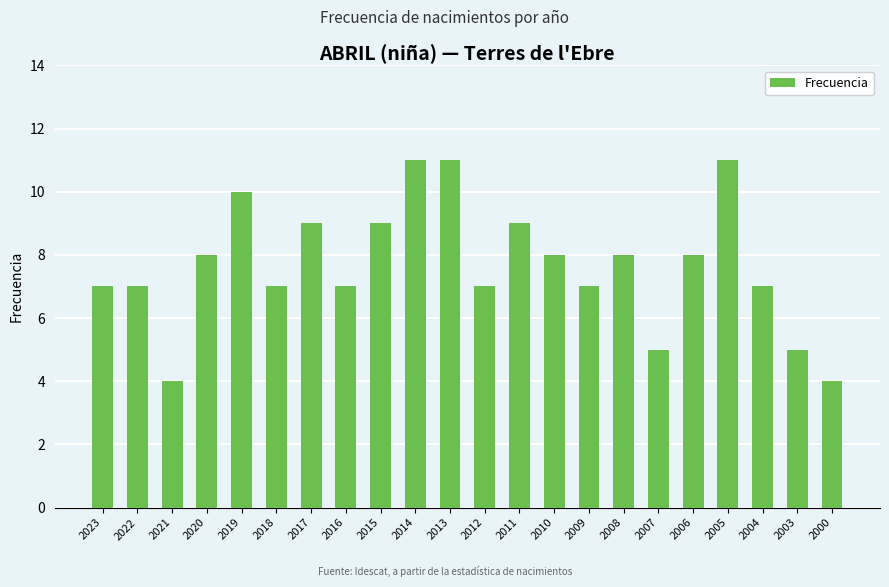

Reading left to right, list all the values displayed in this chart.

7	7	4	8	10	7	9	7	9	11	11	7	9	8	7	8	5	8	11	7	5	4